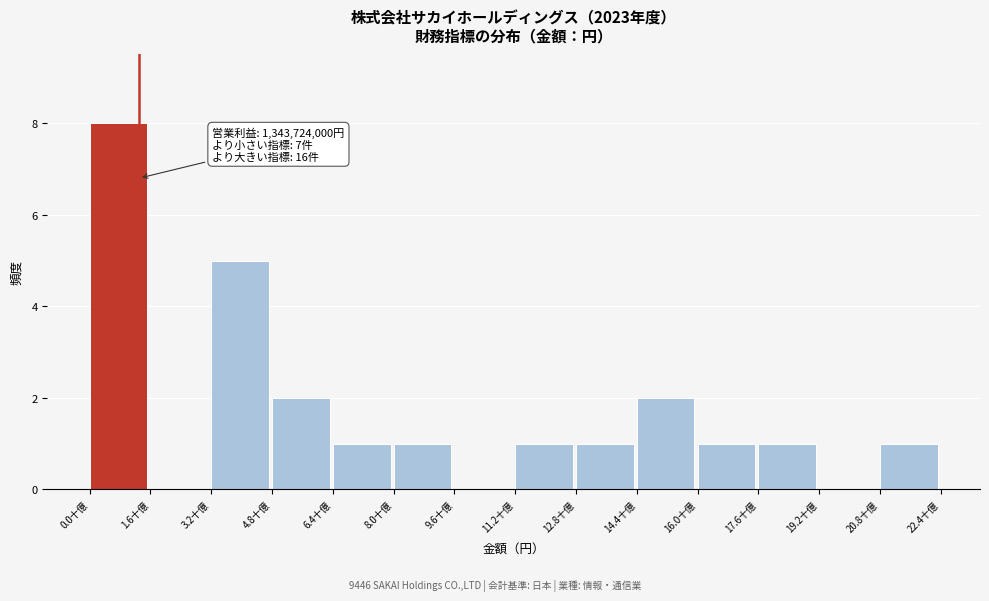

Reading left to right, what are all the values shown in this chart?

0.0十億=8	1.6十億=0	3.2十億=5	4.8十億=2	6.4十億=1	8.0十億=1	9.6十億=0	11.2十億=1	12.8十億=1	14.4十億=2	16.0十億=1	17.6十億=1	19.2十億=0	20.8十億=1